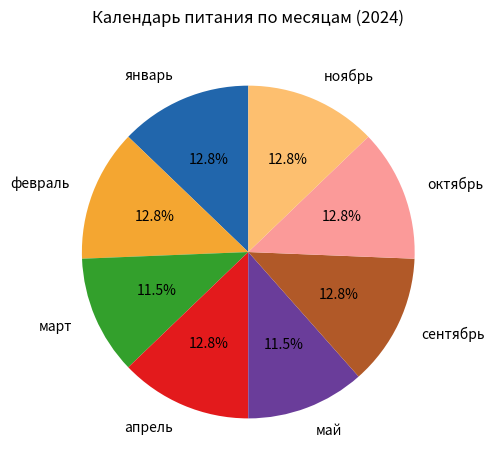

Is there a majority slice in this chart?

No